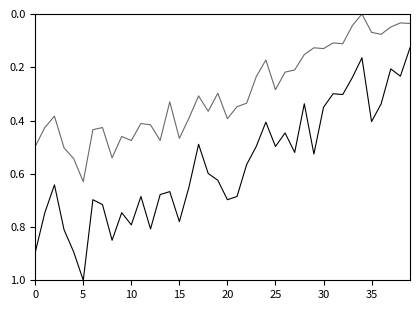

The value of P1 at 37 is 0.3. True or false?

False